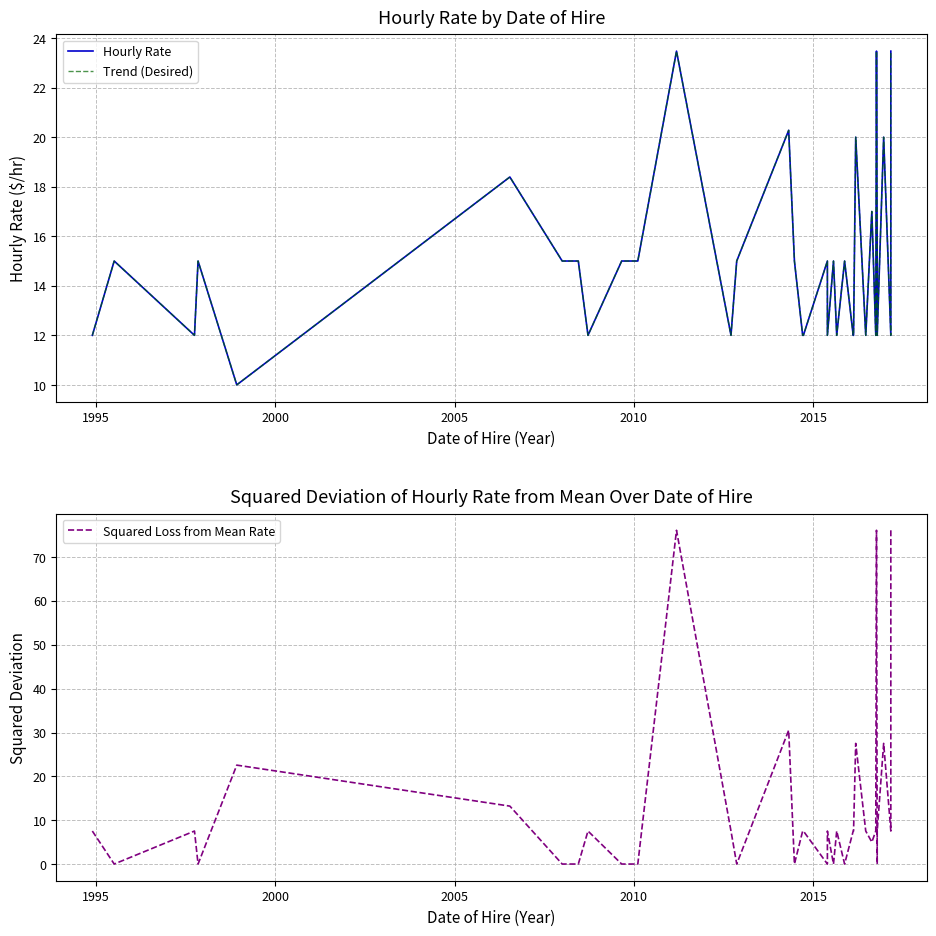

What is the value of the Trend (Desired) point at the 4th from the left?

15.0